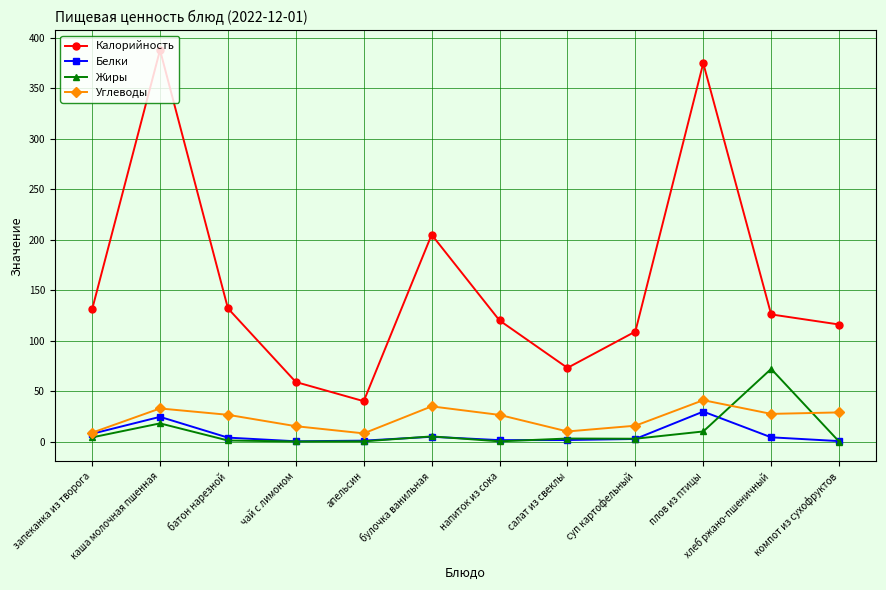

True or false: Белки and Калорийность intersect in this chart.

False